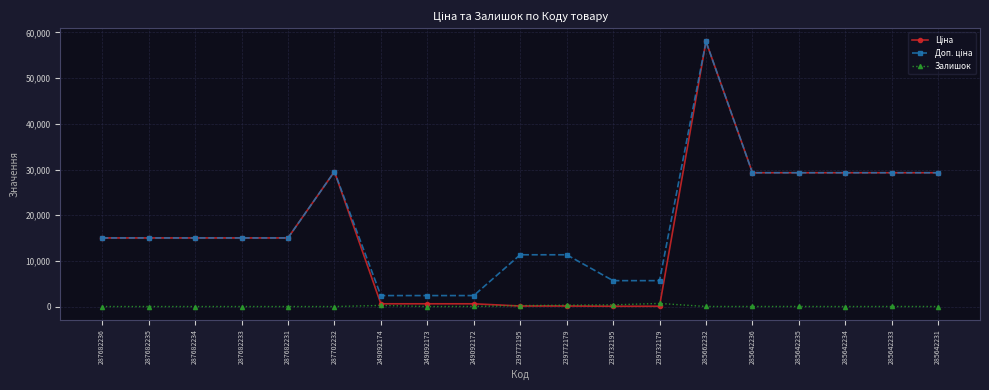

True or false: Залишок has more than 0 interior local peaks.

True